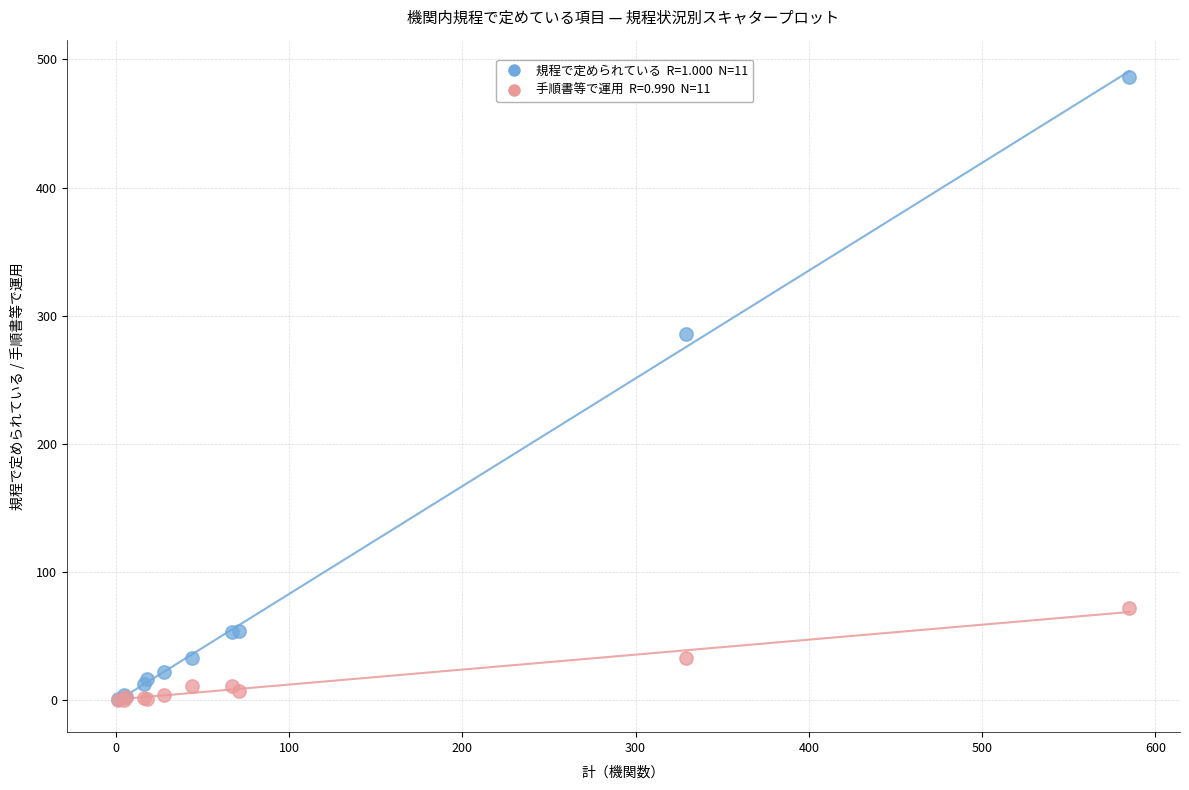

Across all series, what Y value is closest to 243?

286